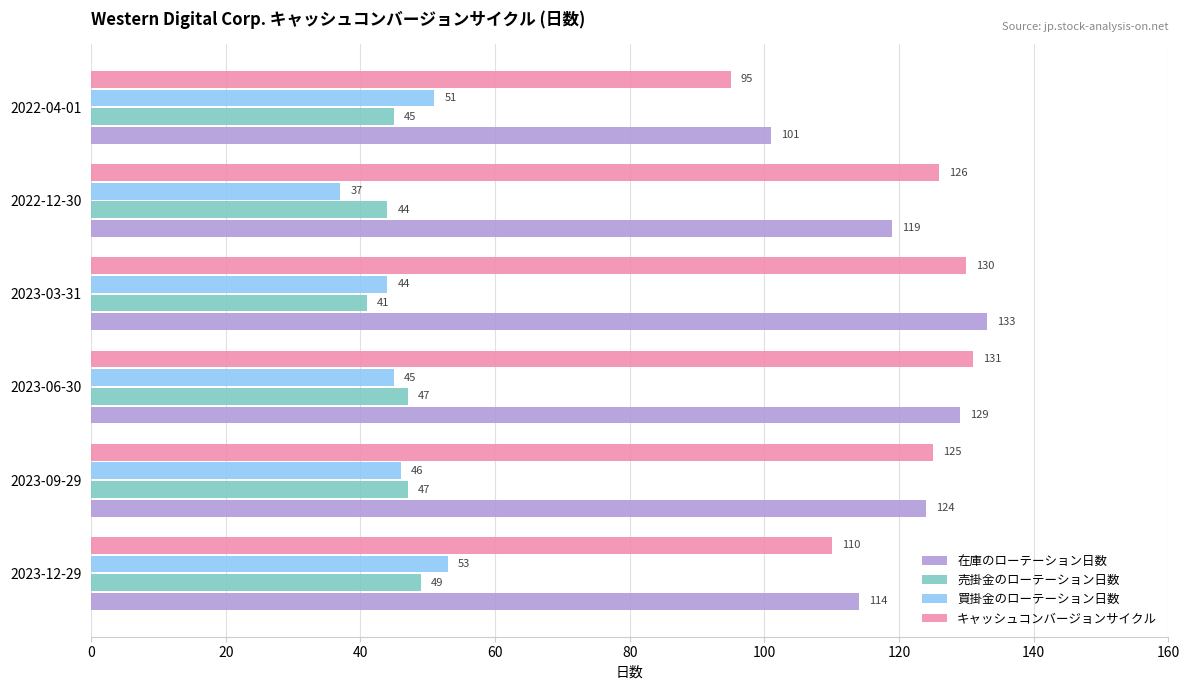

At which category does the chart reach its peak across all series?

2023-03-31